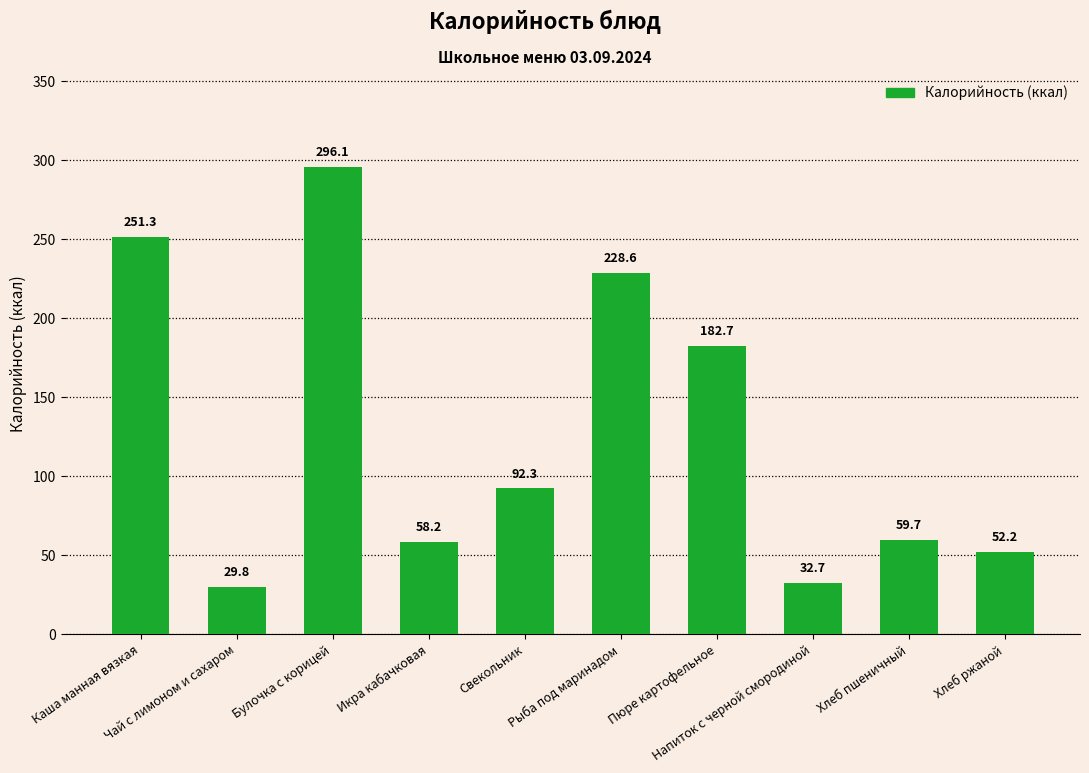

Rank the categories by value from highest to lowest.

Булочка с корицей, Каша манная вязкая, Рыба под маринадом, Пюре картофельное, Свекольник, Хлеб пшеничный, Икра кабачковая, Хлеб ржаной, Напиток с черной смородиной, Чай с лимоном и сахаром